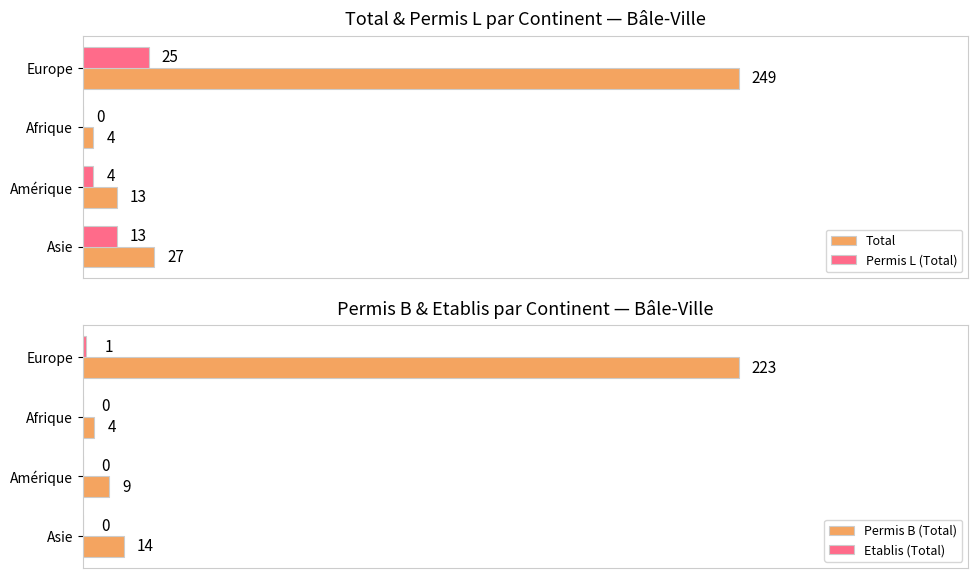

Is the value of Total at Europe greater than the value of Permis L (Total) at Europe?

Yes